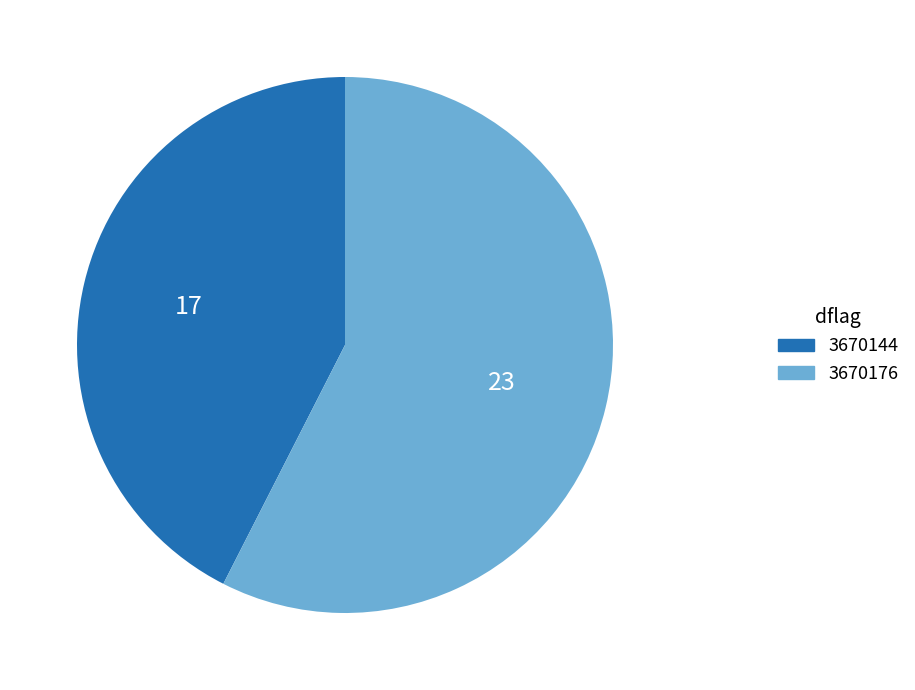

True or false: 3670176 accounts for 72% of the total.

False